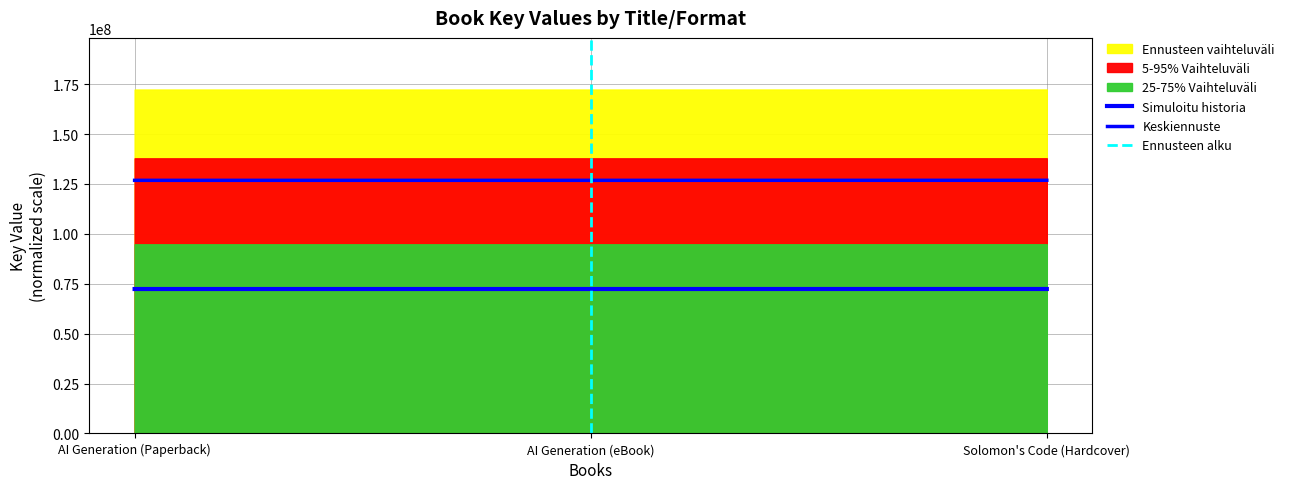

What value does the data have at AI Generation (Paperback)?

72356465.6